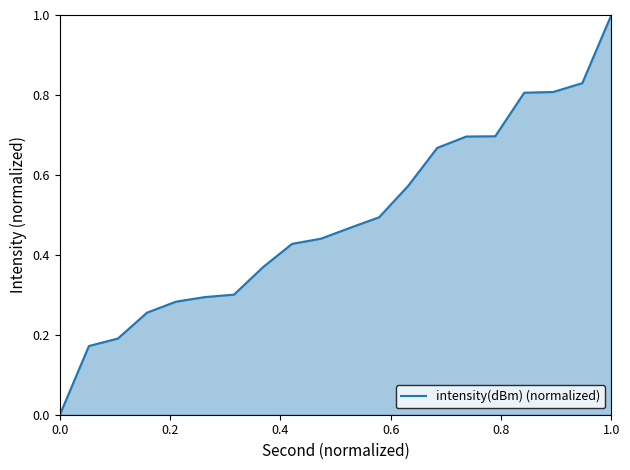

What is the maximum value shown in the chart?

1.0